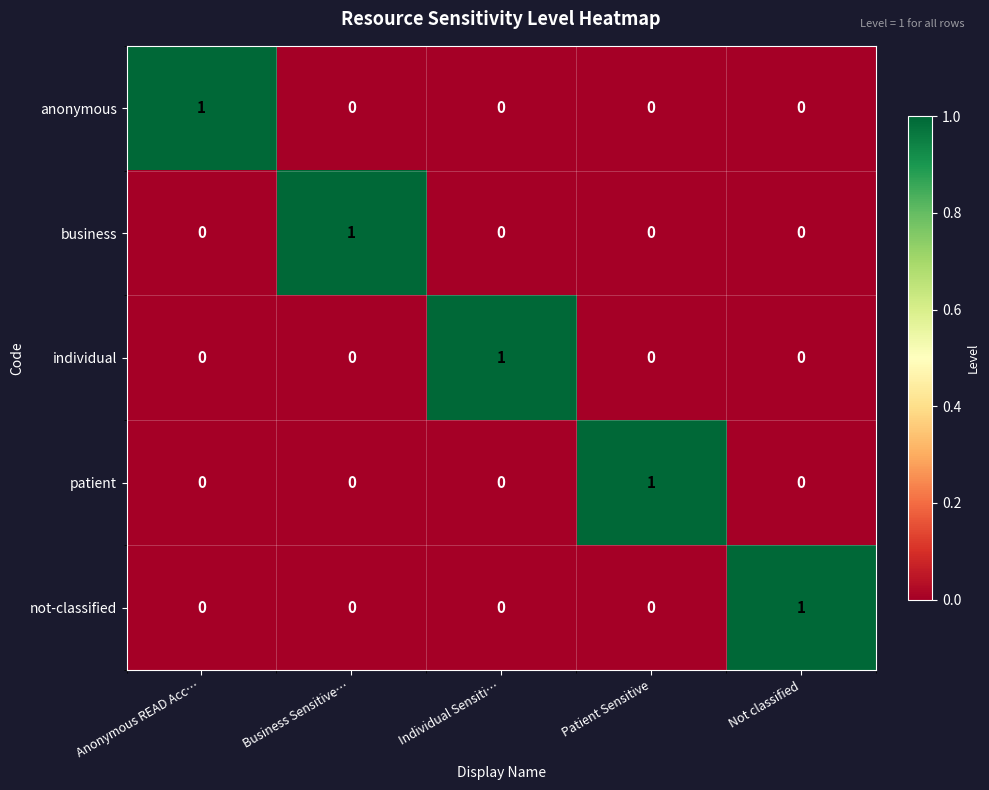

True or false: business has a value of 1 at Business Sensitive….

True